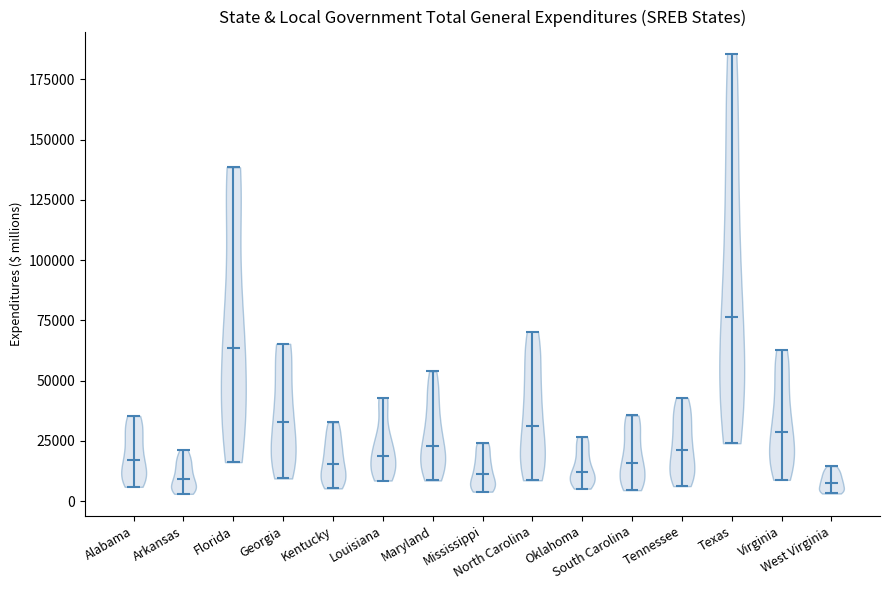

Reading left to right, read every violin against the y-axis: where its median line is, and the lowest and highest points it reaches. The values are not printed on the chart, so give them approximately, as read against the axis.

Alabama: median line 15000, lowest point 5000, highest point 35000
Arkansas: median line 10000, lowest point 5000, highest point 20000
Florida: median line 65000, lowest point 15000, highest point 140000
Georgia: median line 35000, lowest point 10000, highest point 65000
Kentucky: median line 15000, lowest point 5000, highest point 35000
Louisiana: median line 20000, lowest point 10000, highest point 45000
Maryland: median line 25000, lowest point 10000, highest point 55000
Mississippi: median line 10000, lowest point 5000, highest point 25000
North Carolina: median line 30000, lowest point 10000, highest point 70000
Oklahoma: median line 10000, lowest point 5000, highest point 25000
South Carolina: median line 15000, lowest point 5000, highest point 35000
Tennessee: median line 20000, lowest point 5000, highest point 45000
Texas: median line 75000, lowest point 25000, highest point 185000
Virginia: median line 30000, lowest point 10000, highest point 65000
West Virginia: median line 10000, lowest point 5000, highest point 15000